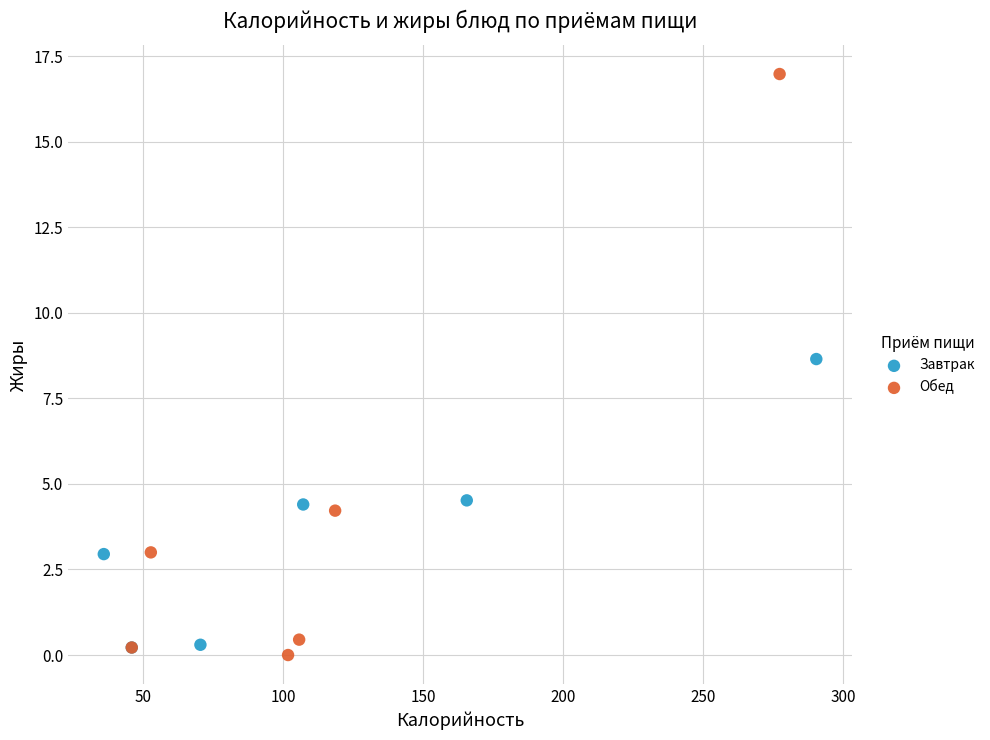

Which series reaches the maximum Y coordinate?

Обед